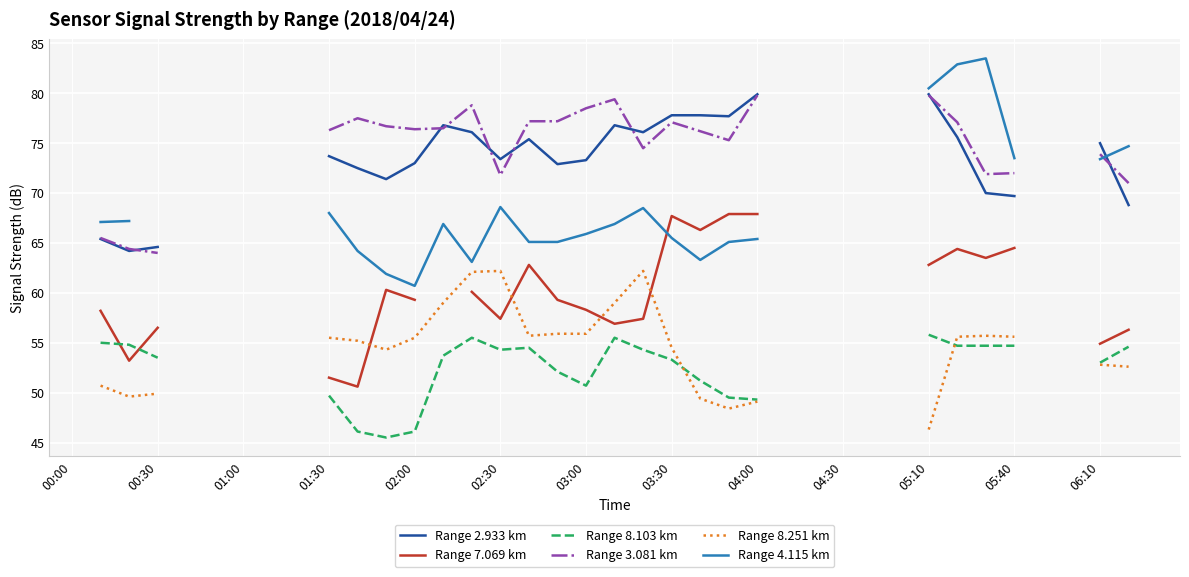

The value of Range 3.081 km at 05:40 is 19.8. True or false?

False